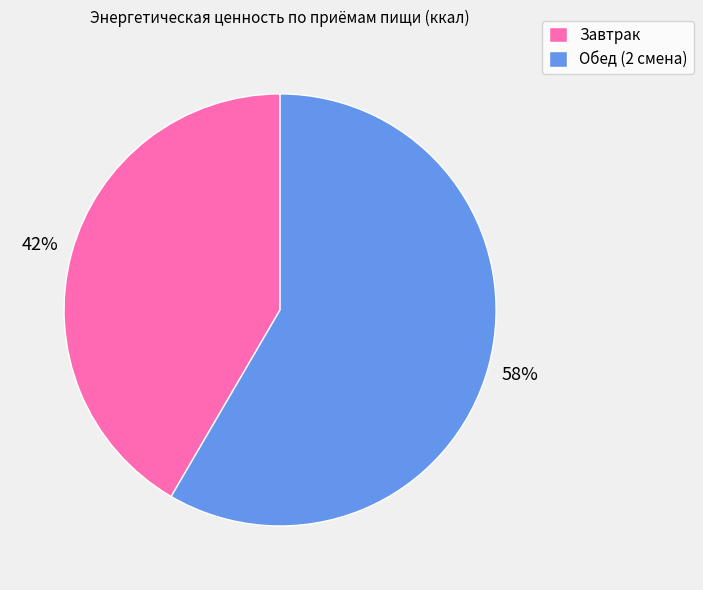

Count the number of slices in the pie.

2